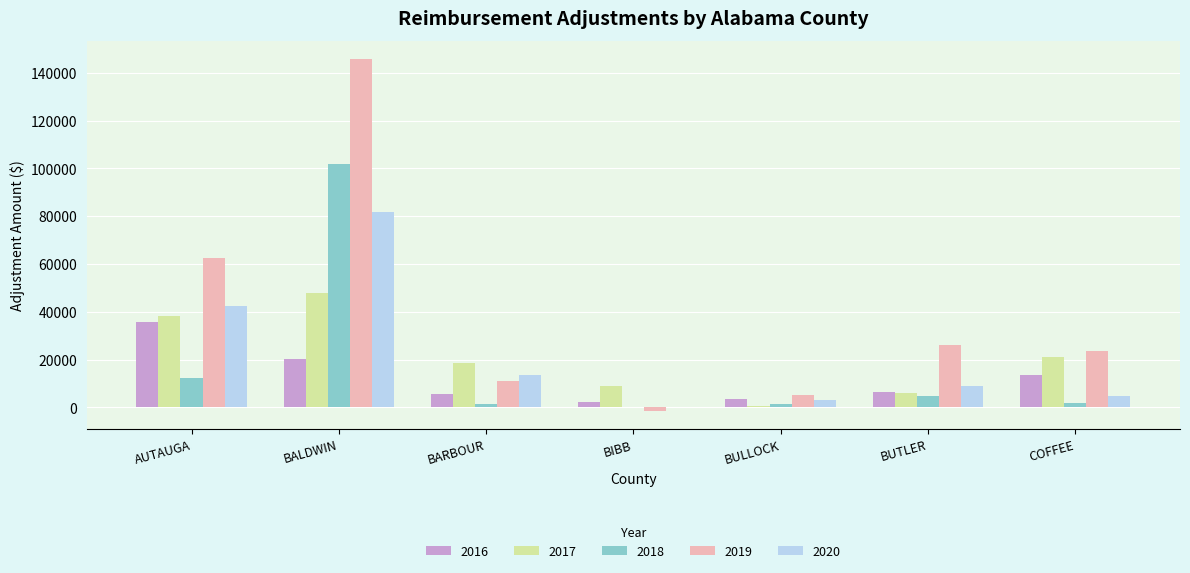

Is it true that 2017 equals 20961.4 at COFFEE?

True